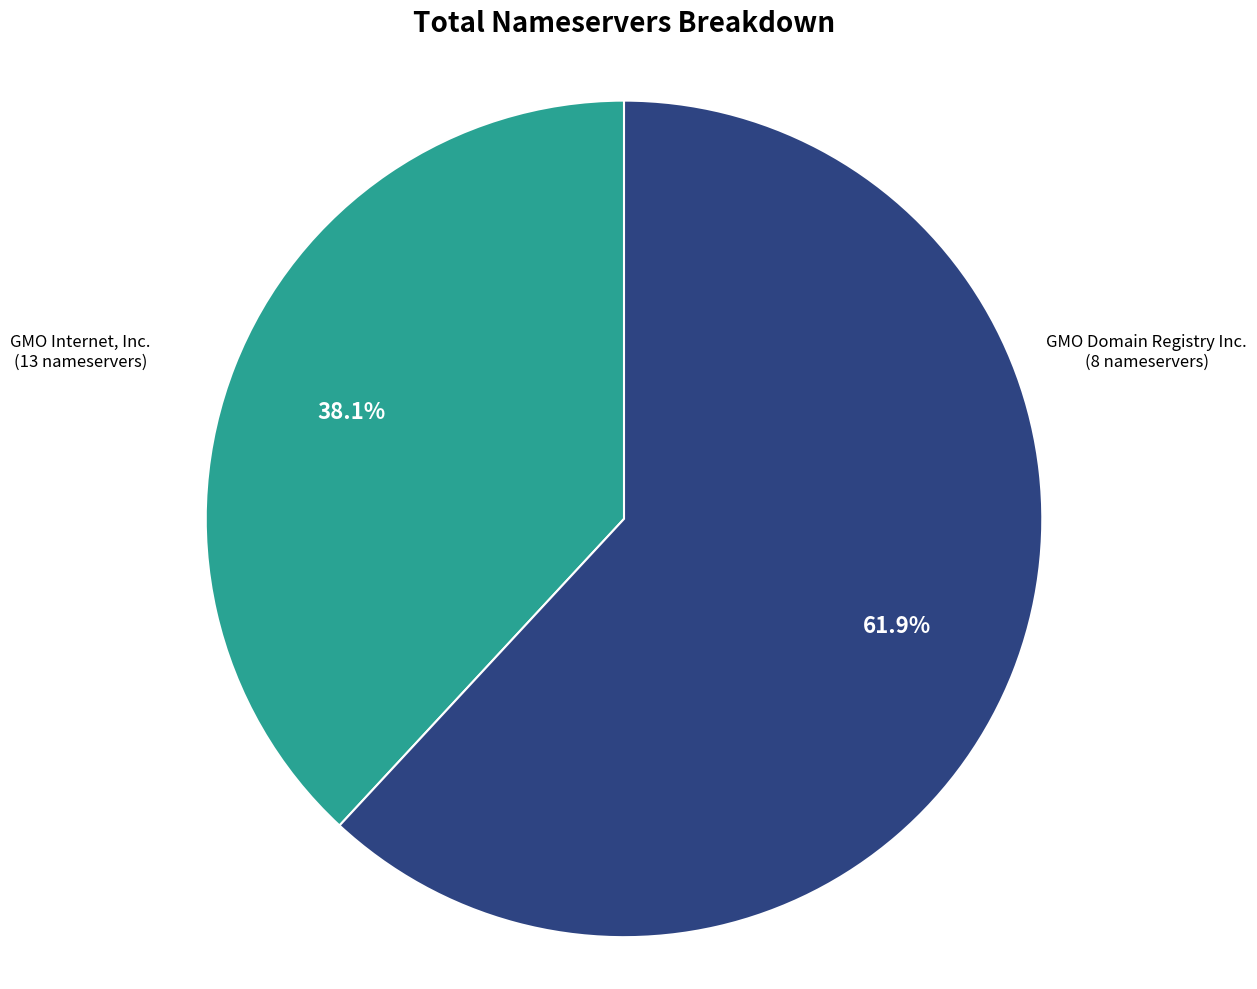

To the nearest percent, what is the combined percentage of GMO Domain Registry Inc. and GMO Internet, Inc.?

100%